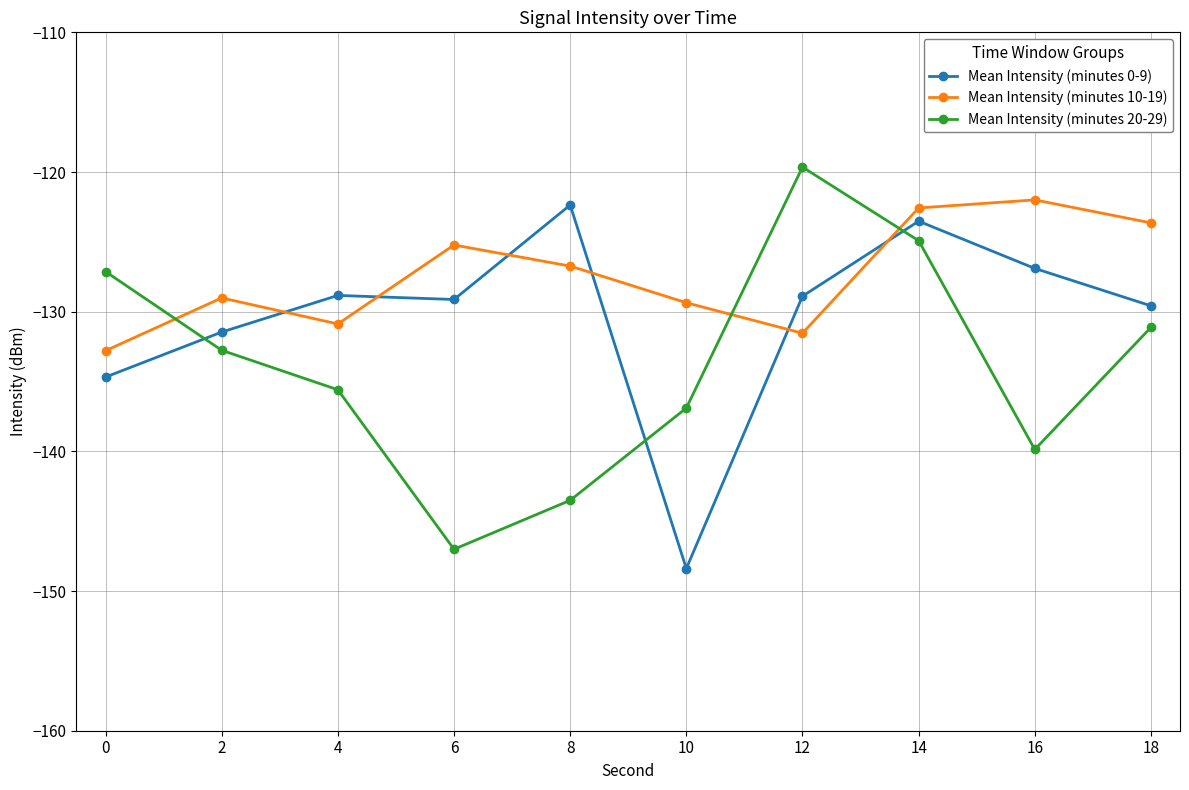

Where is Mean Intensity (minutes 20-29) nearest to the value -133?

2